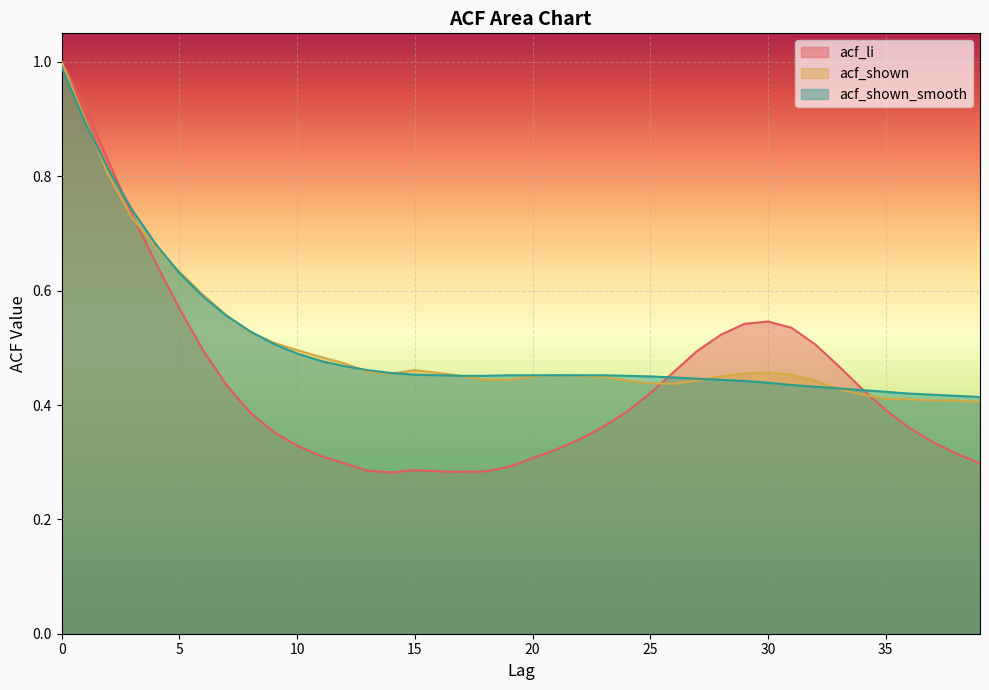

How many acf_shown values are between 0 and 1?

40